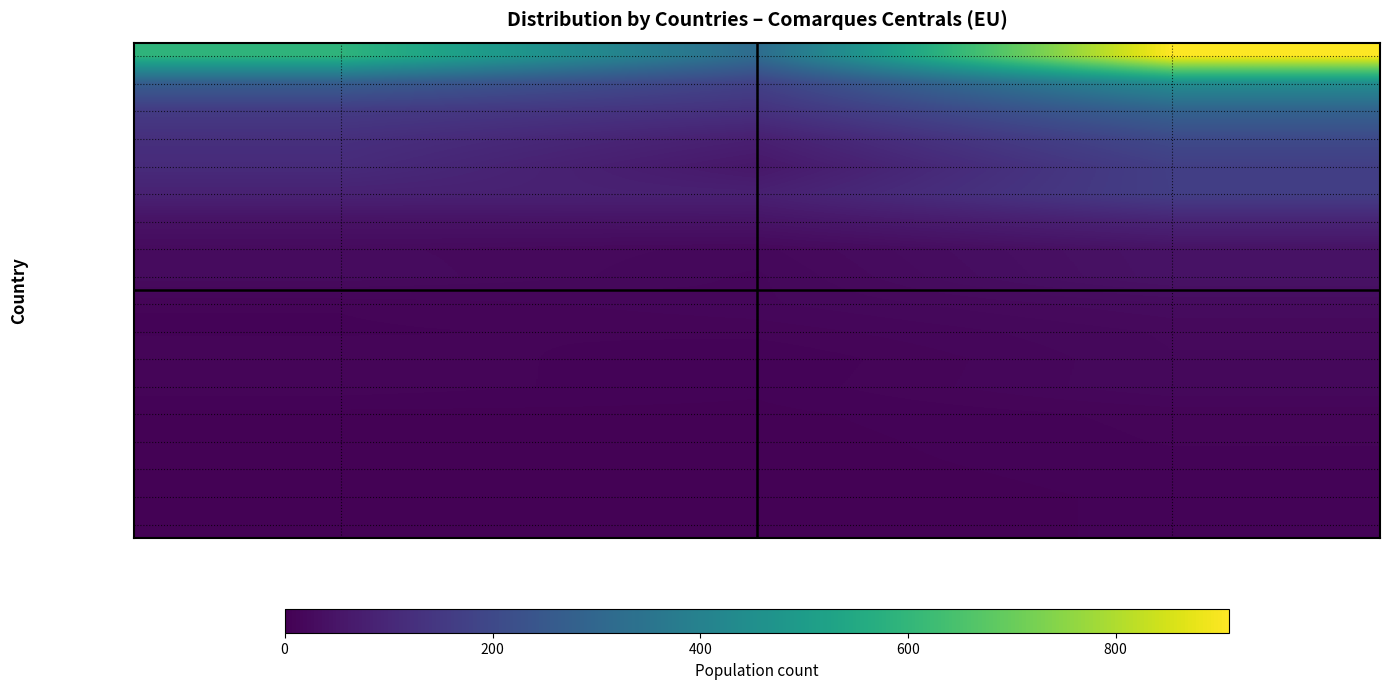

Which has a higher value, National population or Women?

National population